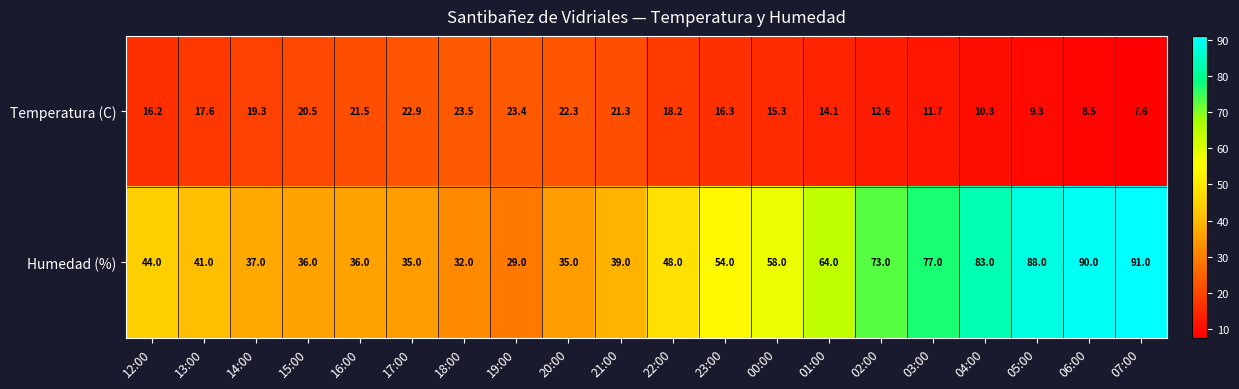

What is the smallest value displayed?

7.6